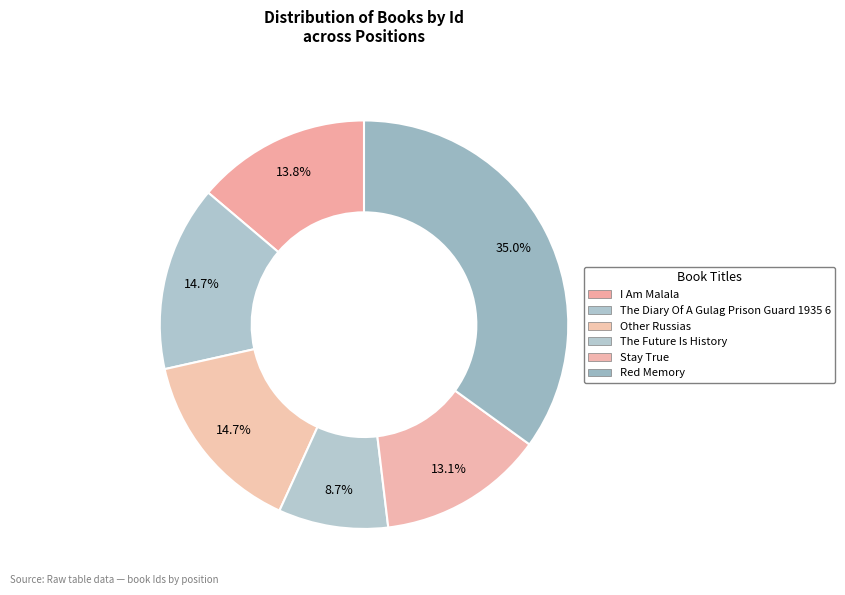

To the nearest percent, what is the difference between the Red Memory and Stay True slice percentages?

22%